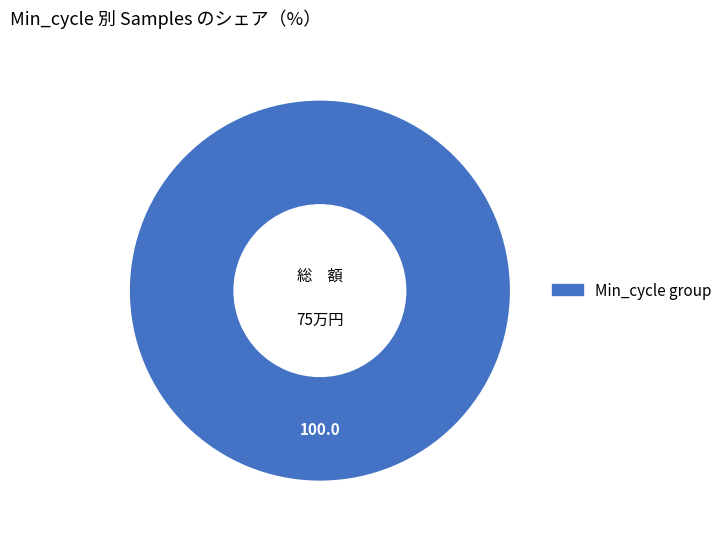

Does any single category account for the majority?

Yes